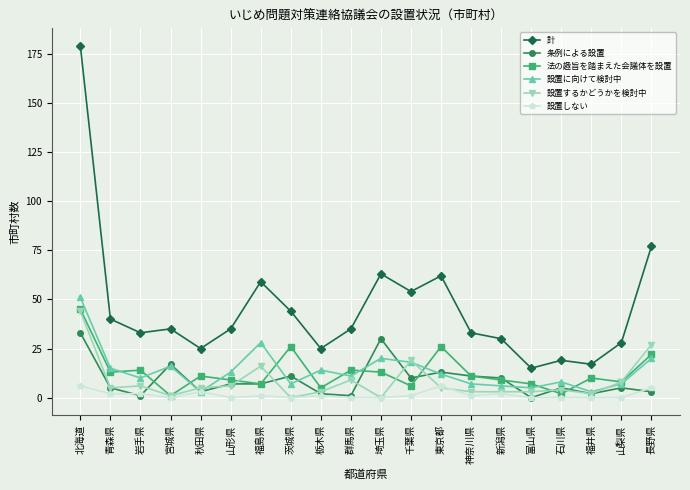

How many values in the 法の趣旨を踏まえた会議体を設置 series are below 11?

10